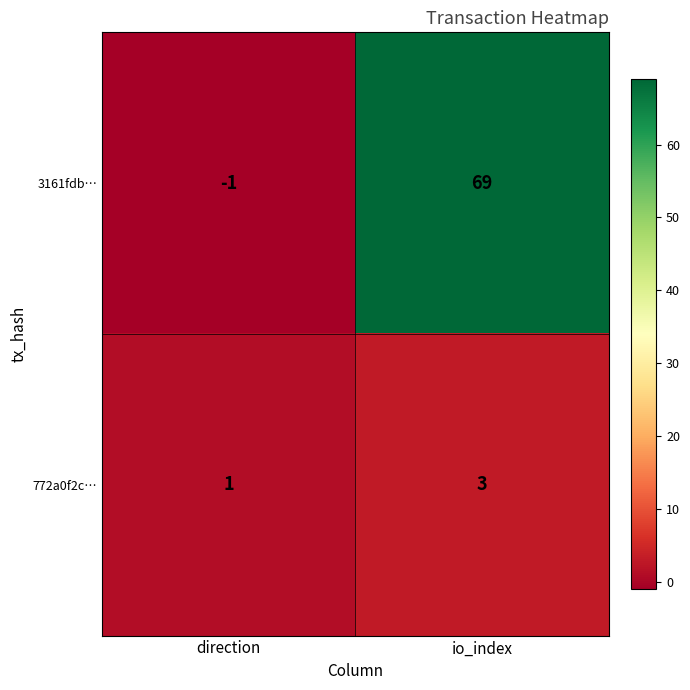

Which series has the largest total across all categories?

3161fdb…